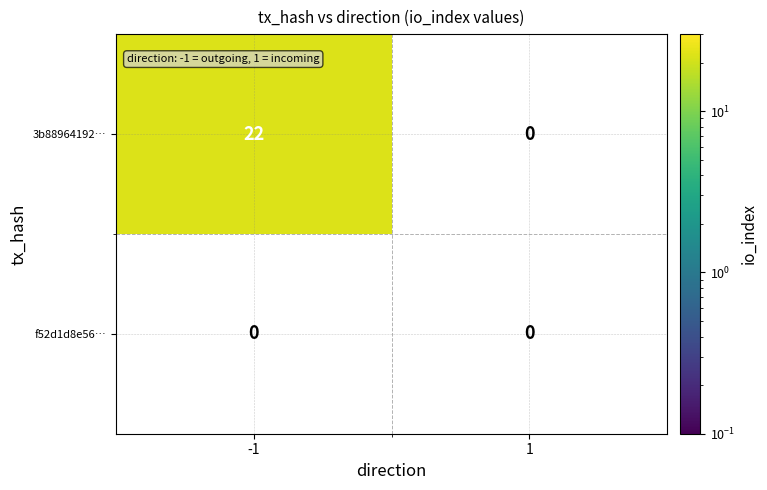

What is the average value of the 3b88964192e2c1fa46cc860dc99791337e69389 series?

11